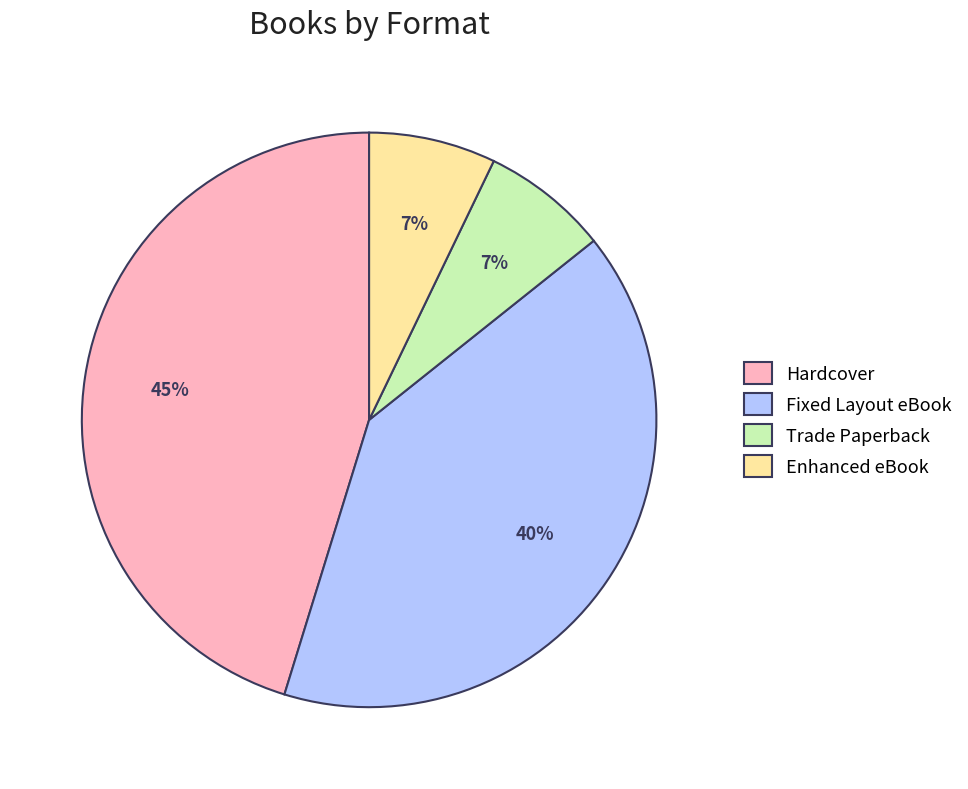

To the nearest percent, what is the difference between the Fixed Layout eBook and Hardcover slice percentages?

5%